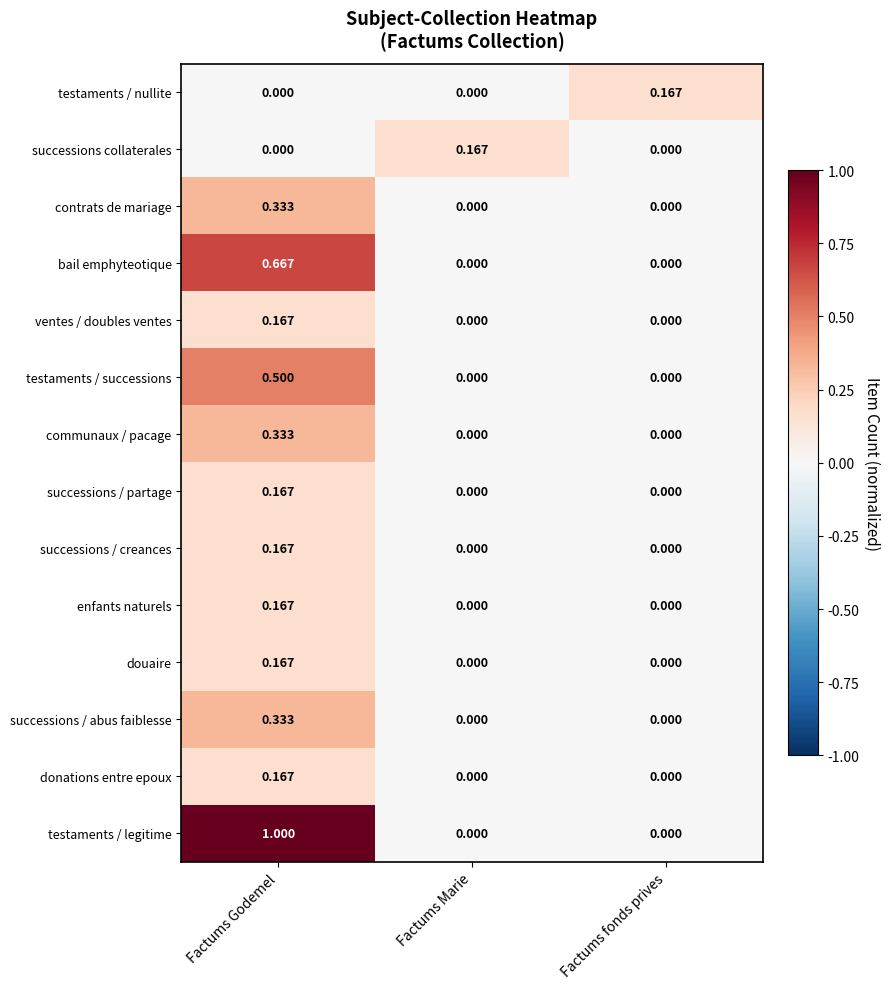

What is the maximum value shown in the chart?

1.0